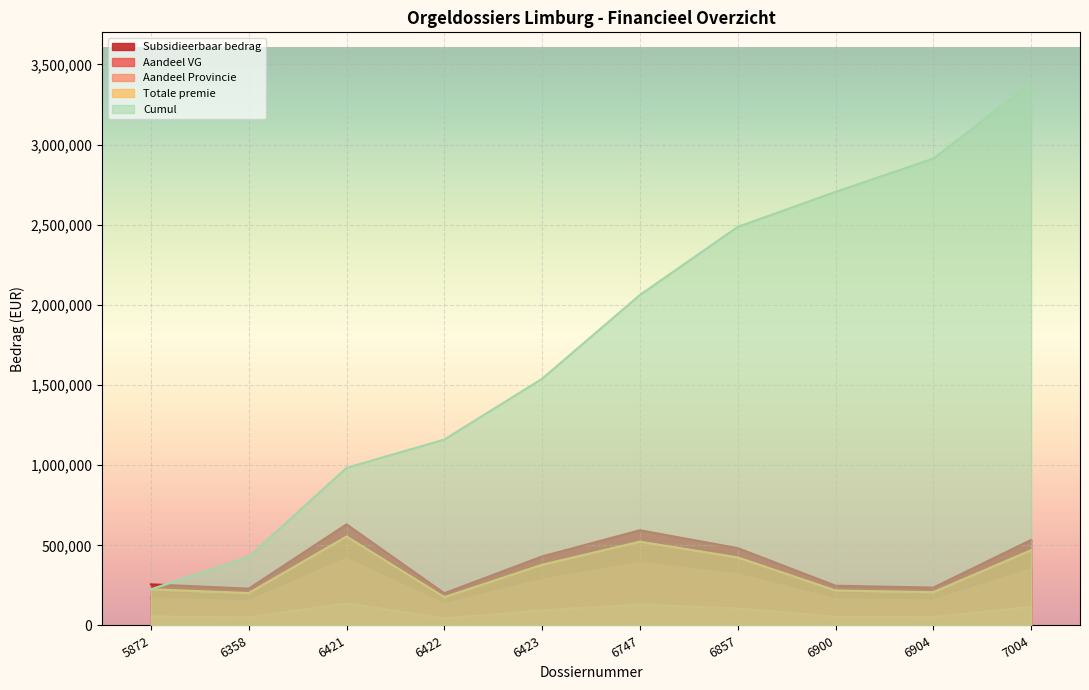

What is the approximate value of Subsidieerbaar bedrag at 5872?

256643.0